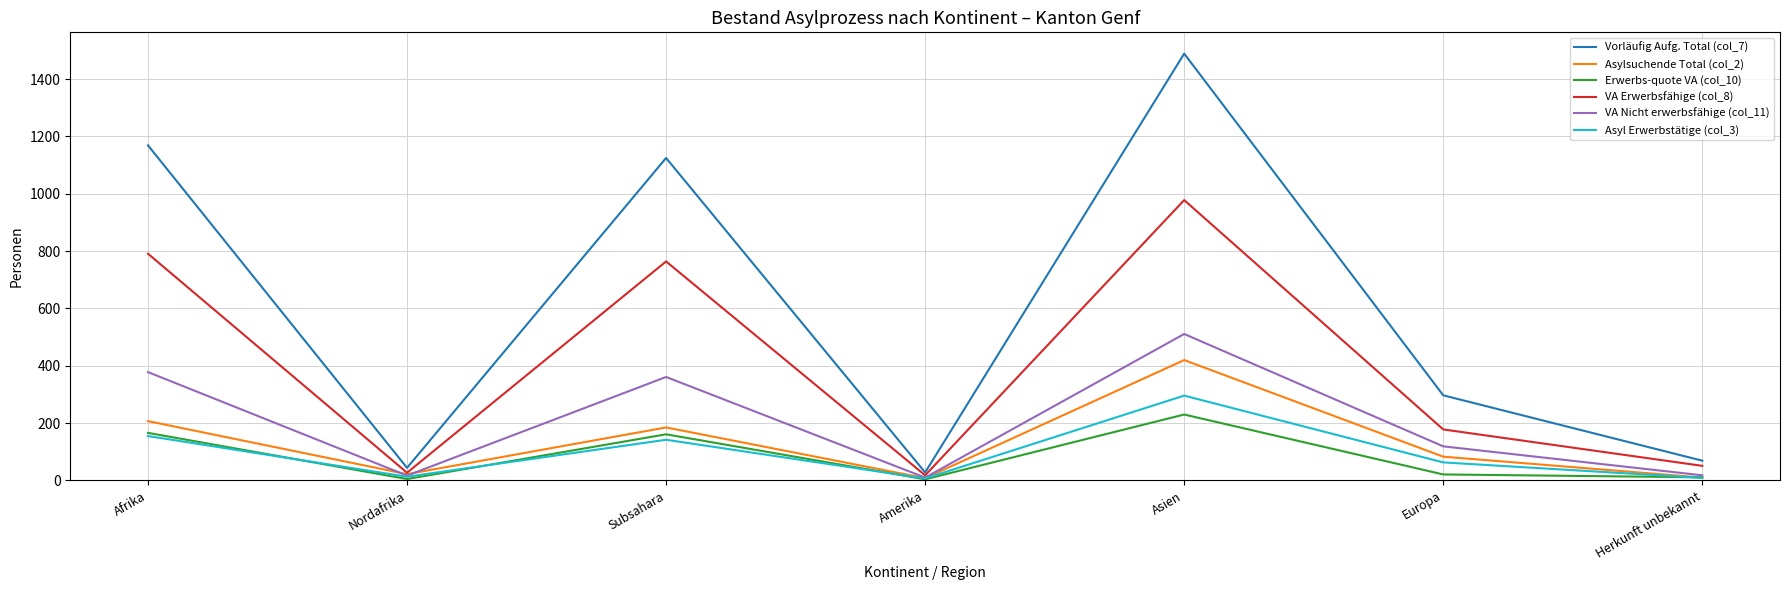

At which category does Vorläufig Aufg. Total (col_7) reach its first local valley?

Nordafrika